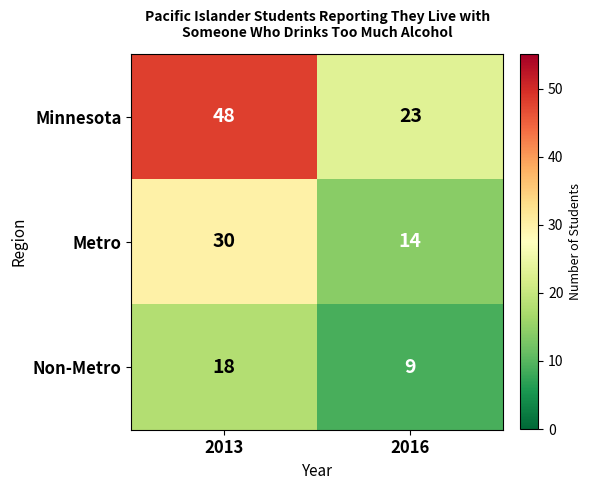

True or false: Minnesota has a value of 23 at 2016.

True